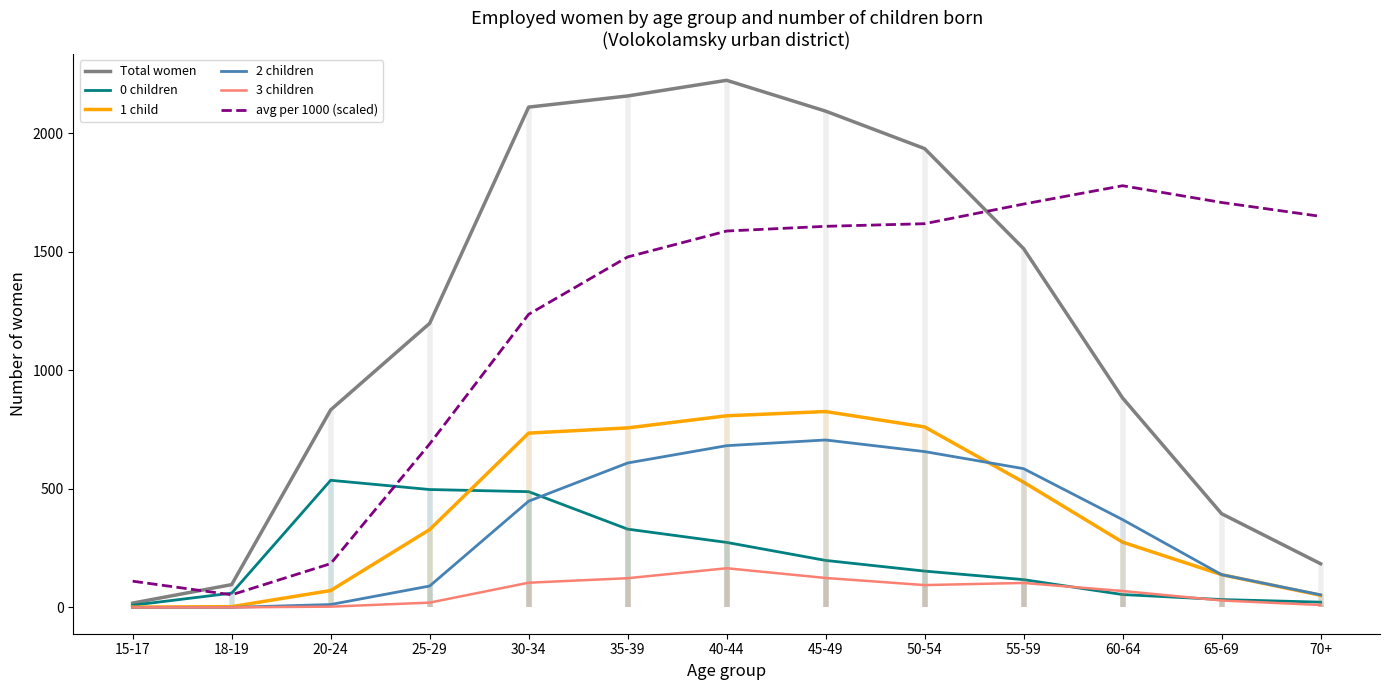

List the series in order of their peak value, highest first.

Total women, avg per 1000 (scaled), 1 child, 2 children, 0 children, 3 children